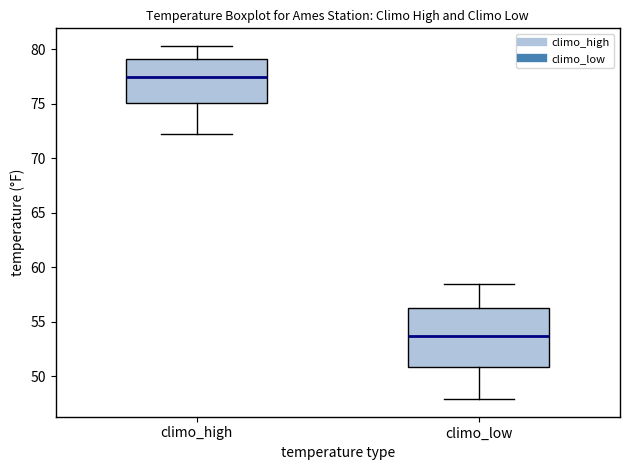

Comparing the boxes themselves (not the whiskers), which one is the tallest?

climo_low